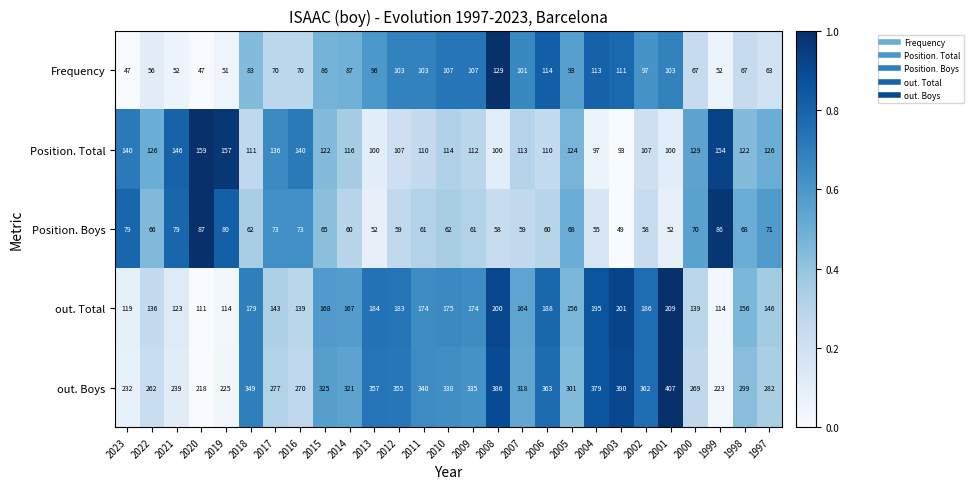

What is the sum of all out. Total values?

4343